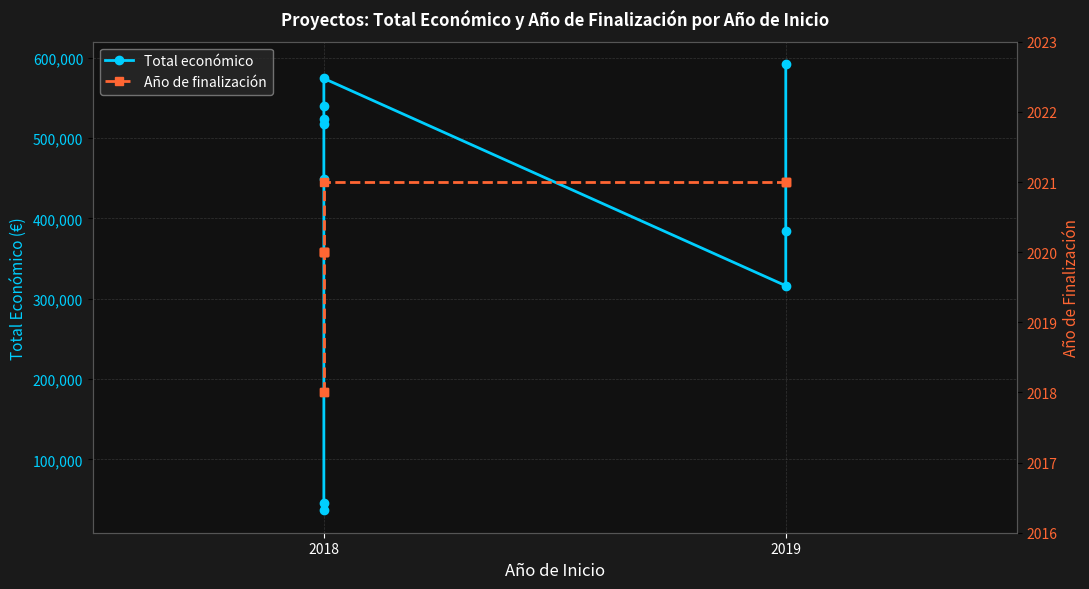

What is the difference between the highest and lowest values at 2018?

34629